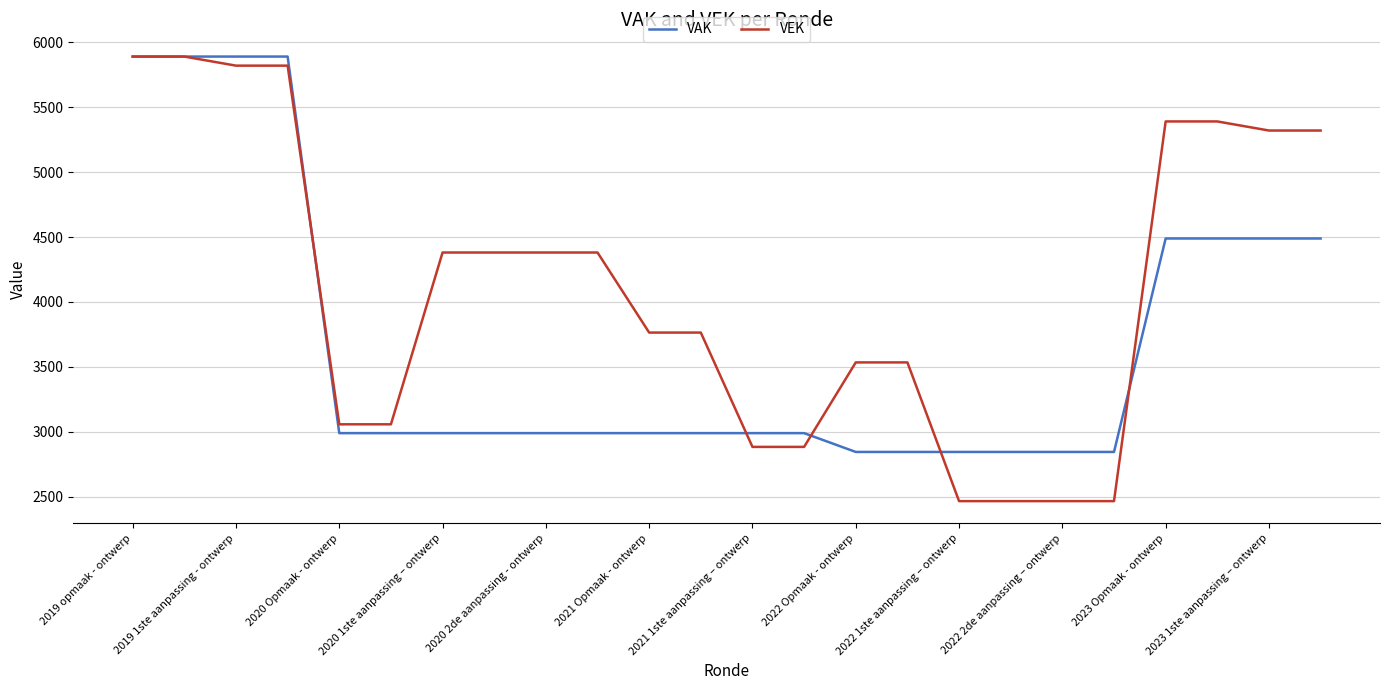

Which series has the largest total across all categories?

VEK